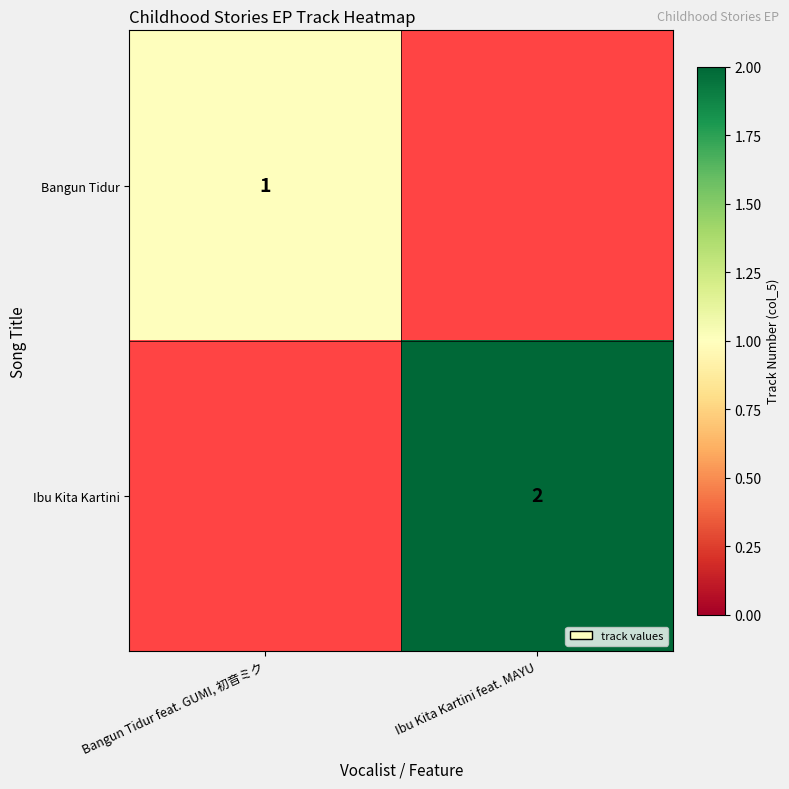

The value of Bangun Tidur at Bangun Tidur feat. GUMI, 初音ミク is 1. True or false?

True